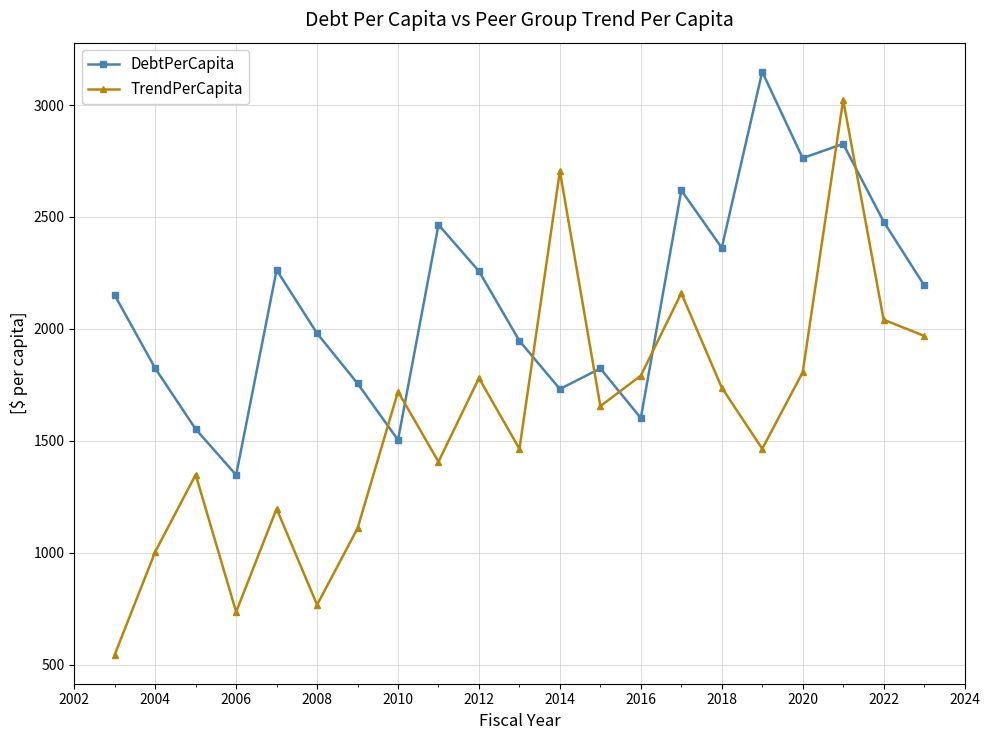

At how many categories does at least one series exceed 3097?

1